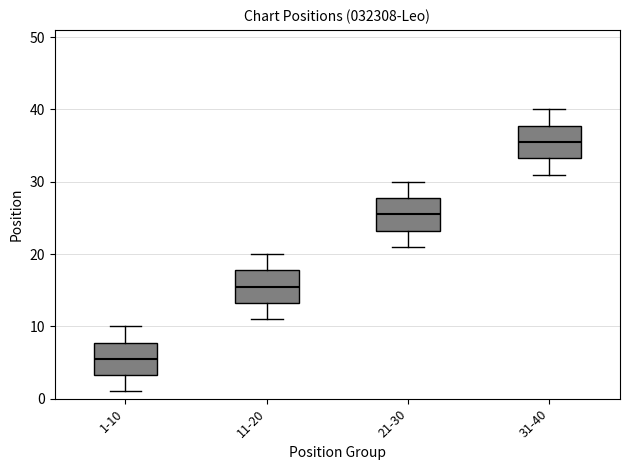

Where is the upper edge of the box for 21-30 on the y-axis? The values are not printed on the chart, so give them approximately, as read against the axis.

28